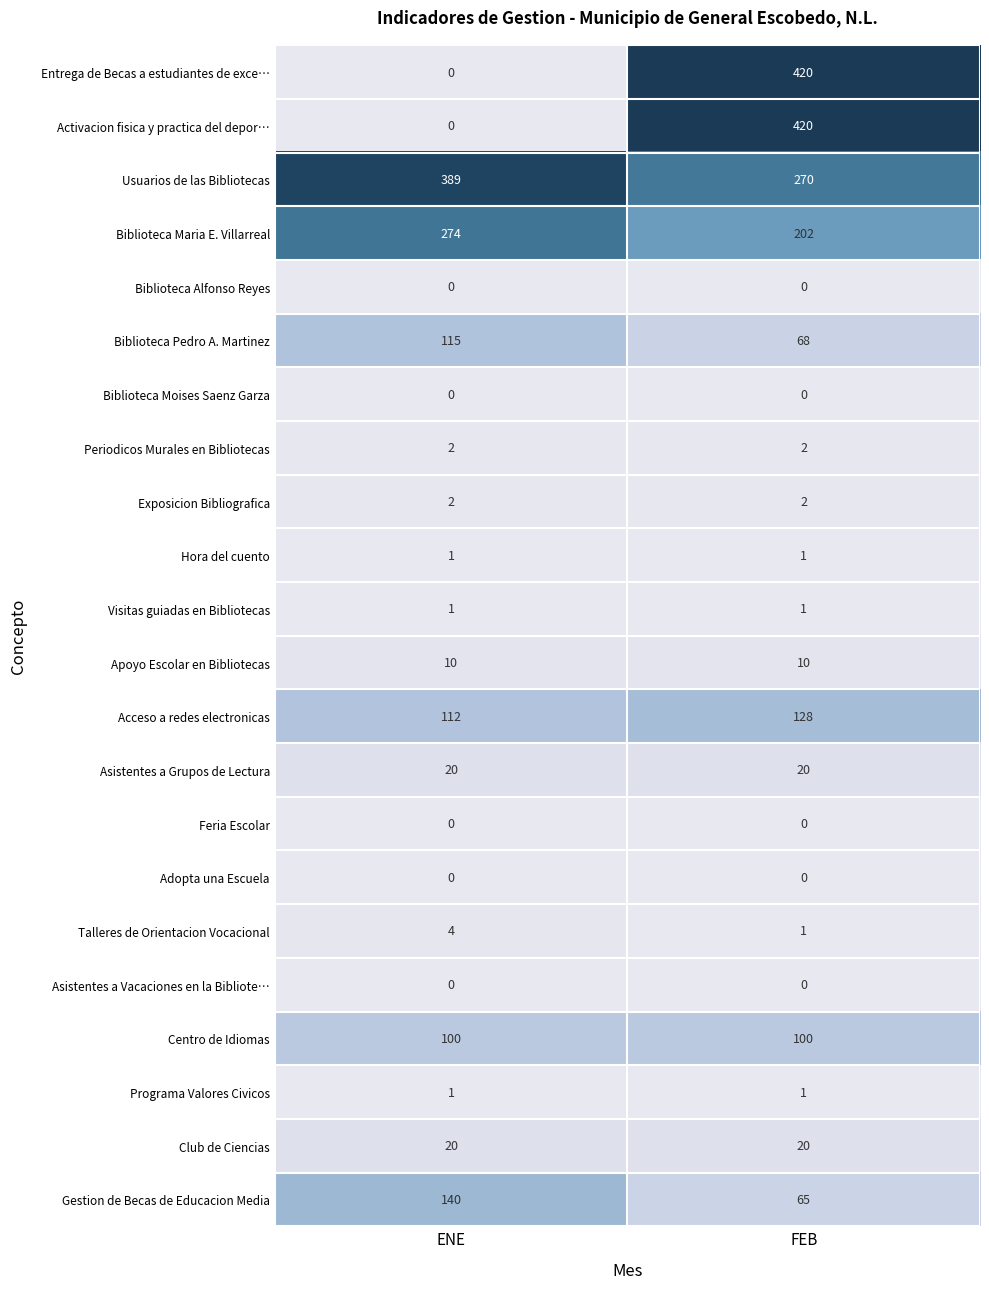

The Apoyo Escolar en Bibliotecas series shows 10 at FEB. True or false?

True